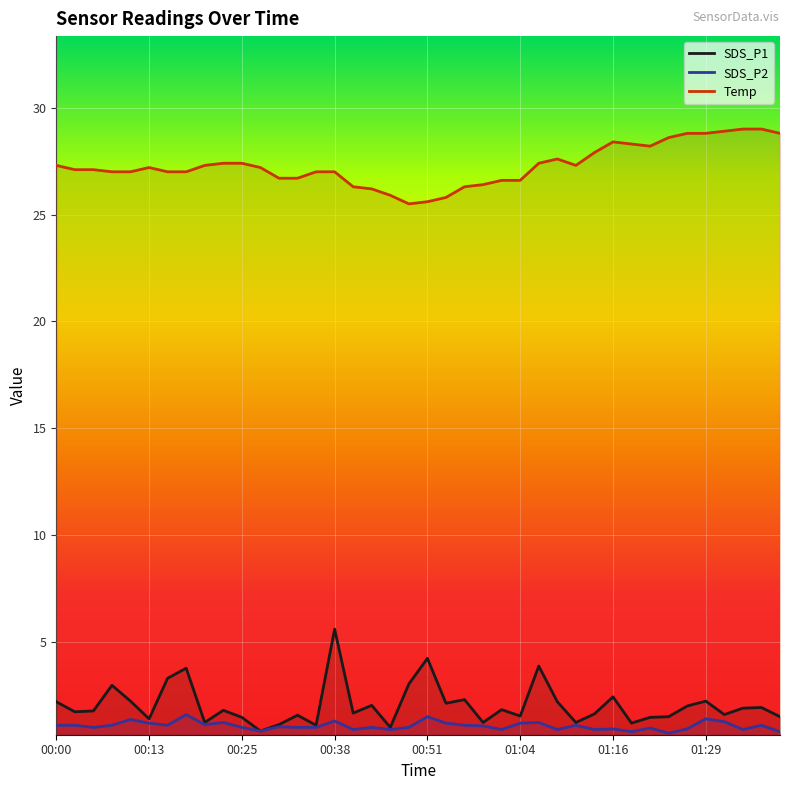

How many data points does each series have?

40